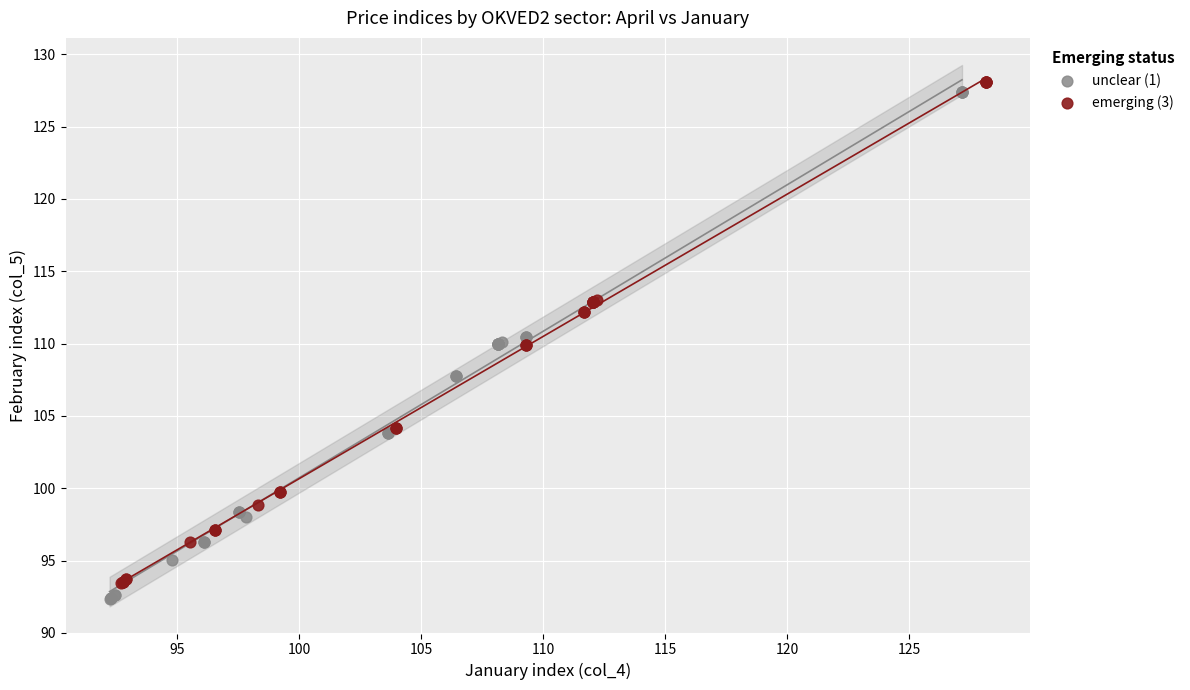

Which series contains the lowest Y value?

unclear (1)